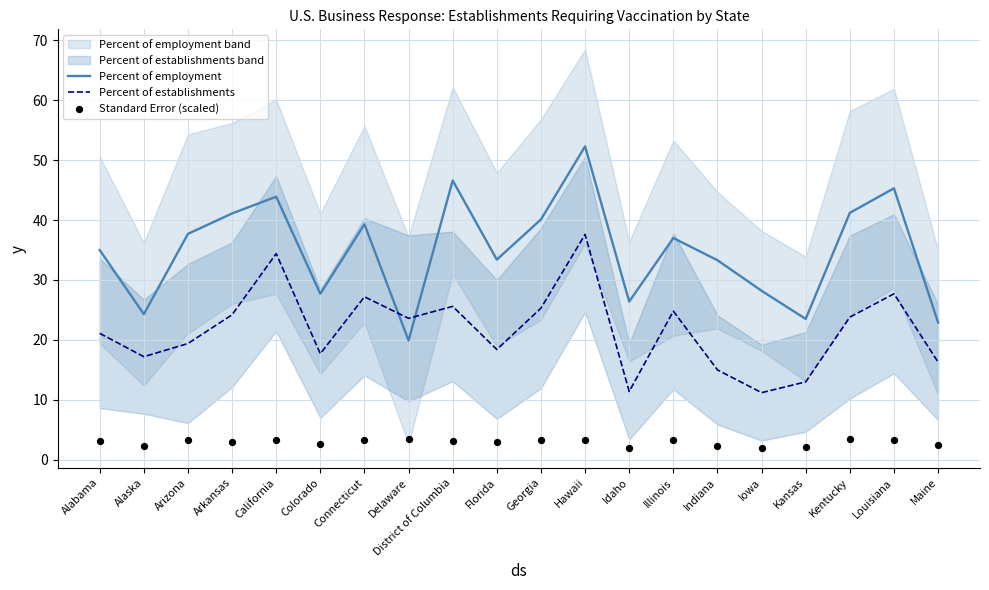

What are all the series names shown in the legend?

Percent of employment, Percent of establishments, Standard Error (scaled)